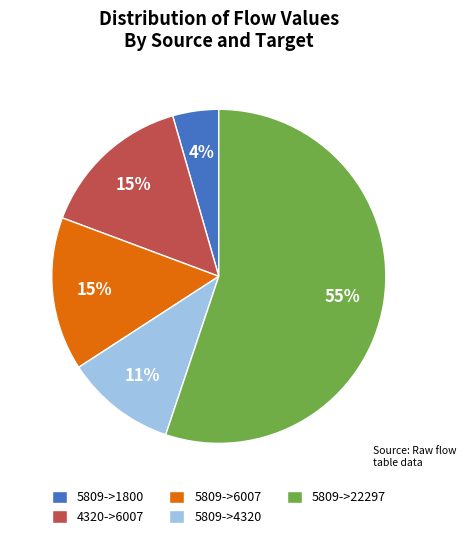

Combined, do 5809->4320 and 4320->6007 account for over 50%?

No